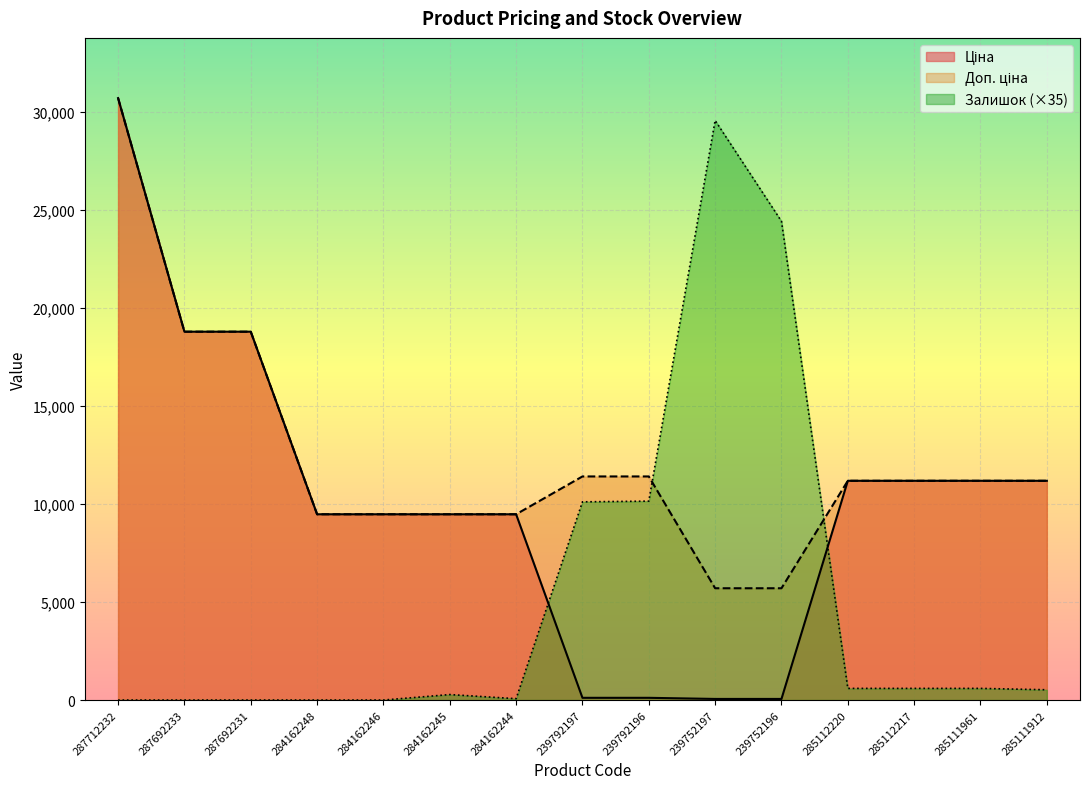

What is the difference between the Доп. ціна values at 284162248 and 239752197?

3775.1